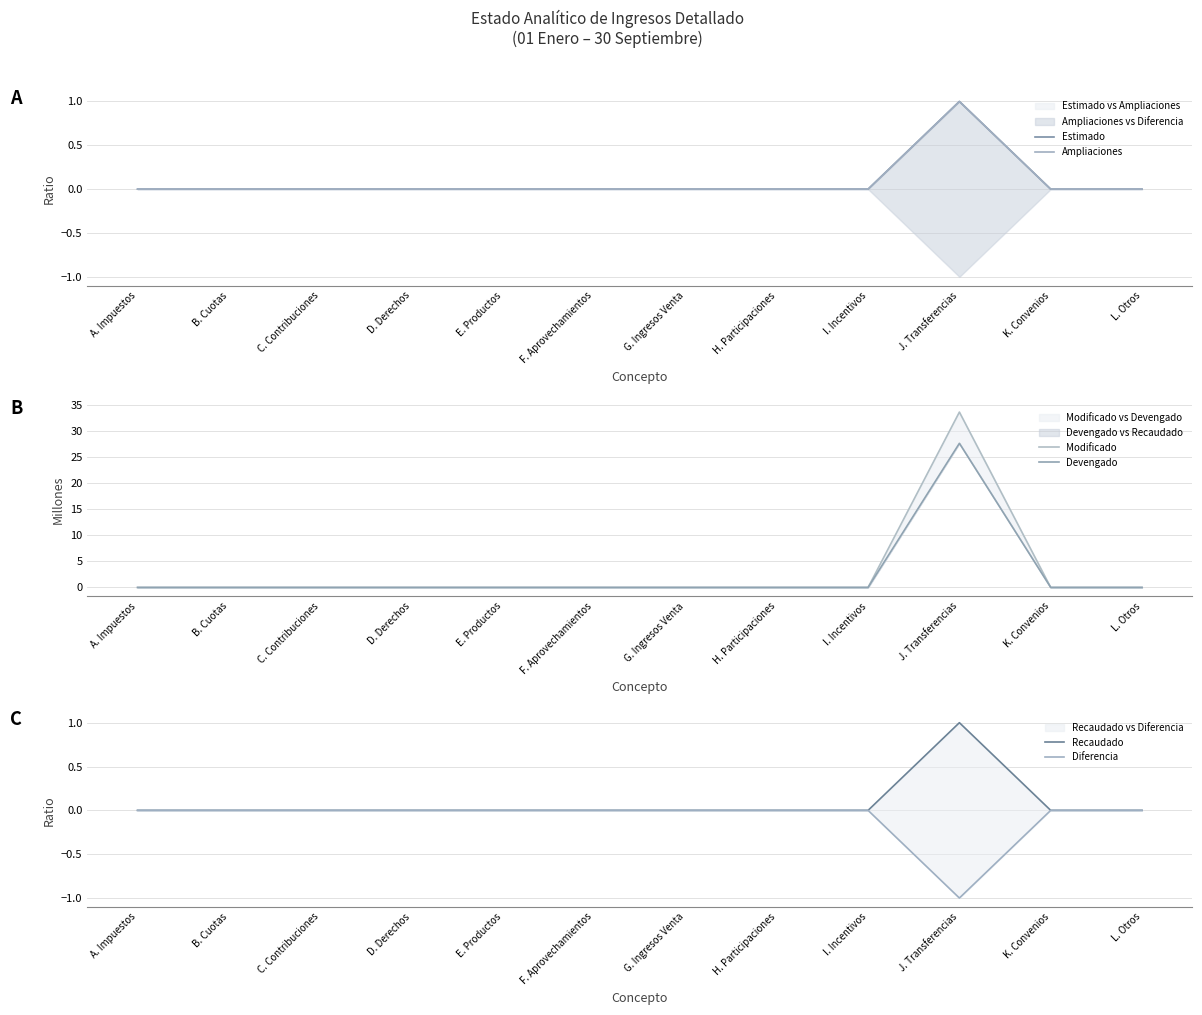

True or false: Recaudado has more than 2 points higher than both neighbors.

False